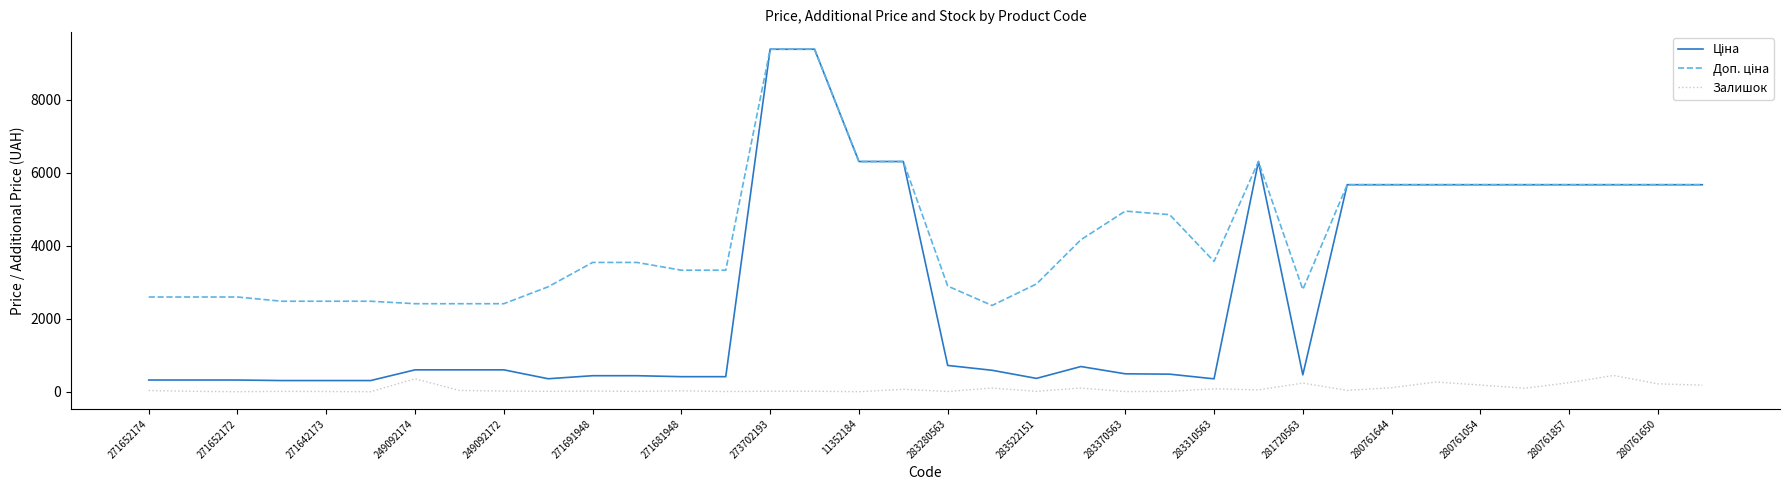

What is the maximum value shown in the chart?

9384.0